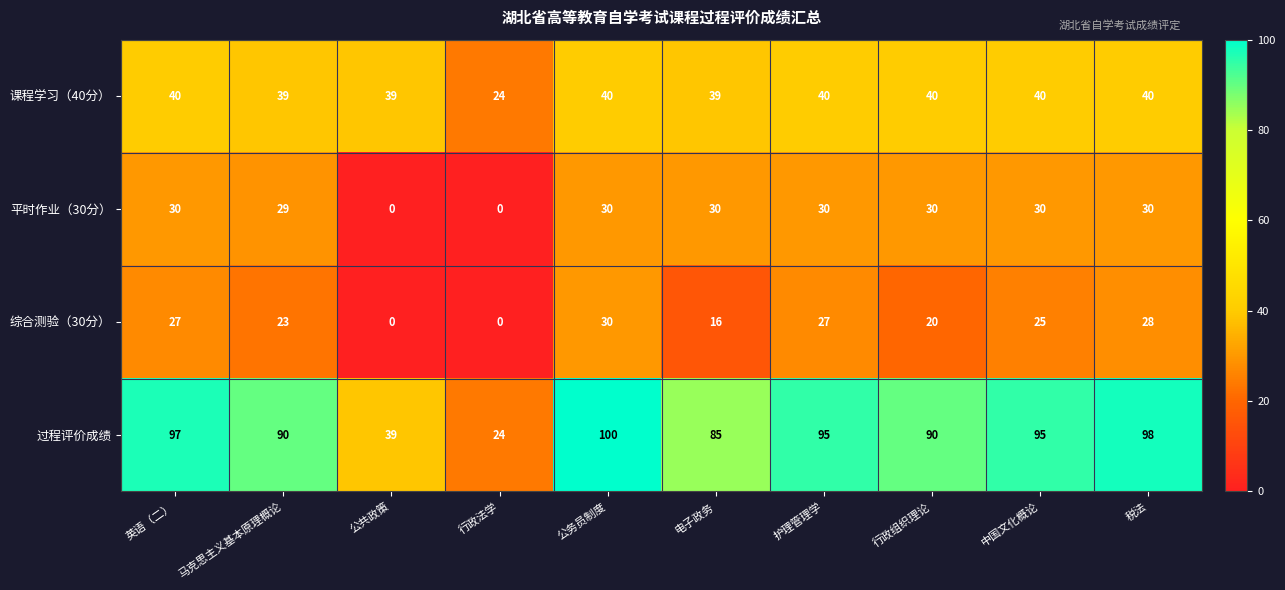

What is the difference between the 平时作业（30分） values at 电子政务 and 行政法学?

30